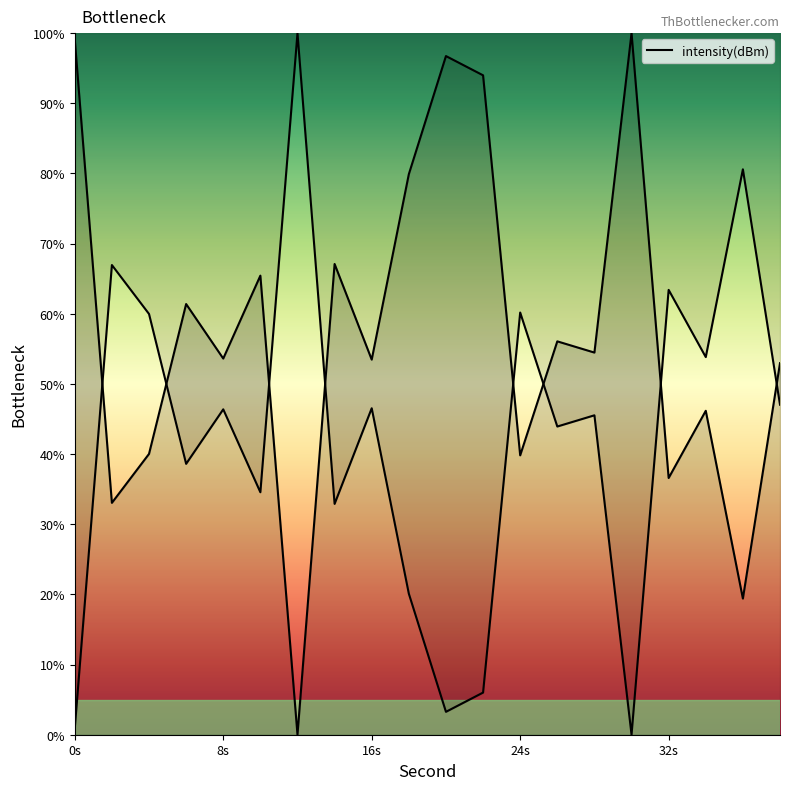

What is the sum of all values?

1149.3